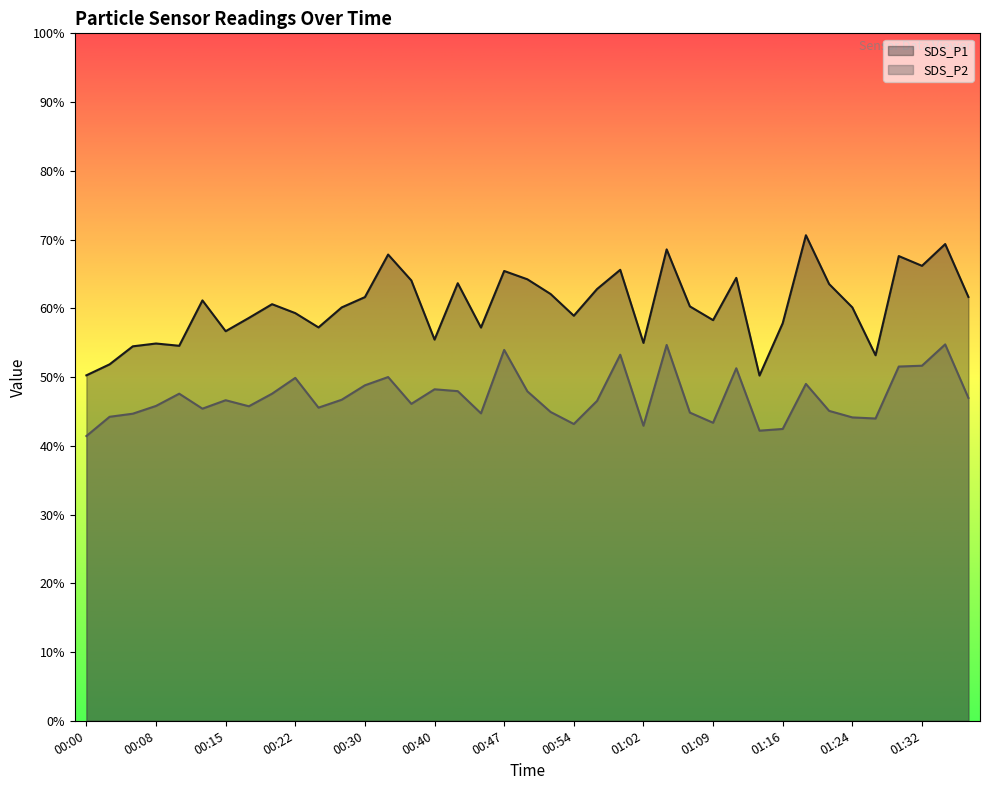

Which label corresponds to the largest value in the chart?

01:19